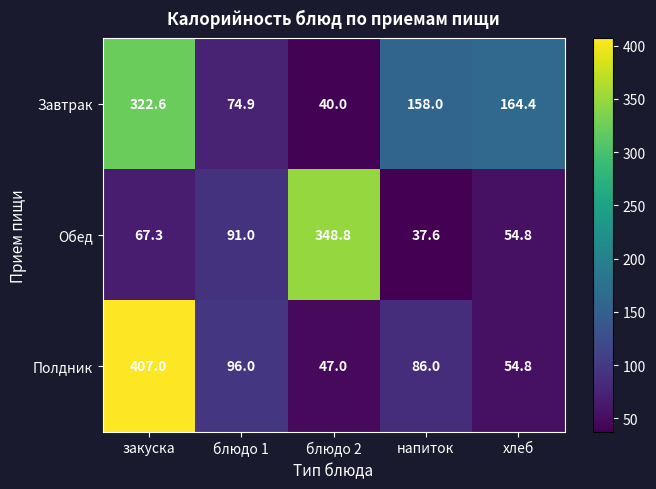

List the series in order of their overall mean, lowest first.

Обед, Полдник, Завтрак